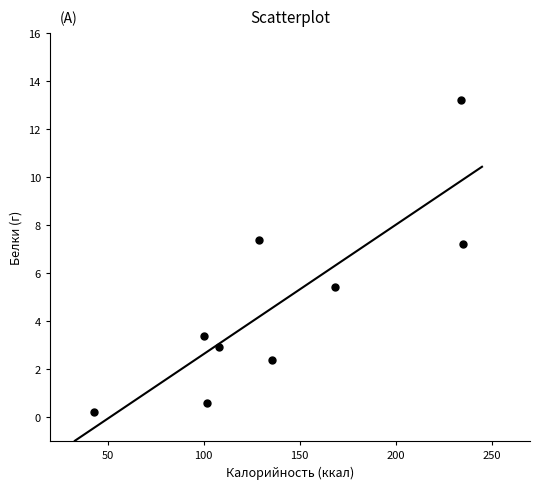

What Y value in the scatter plot is closest to 6?

5.4